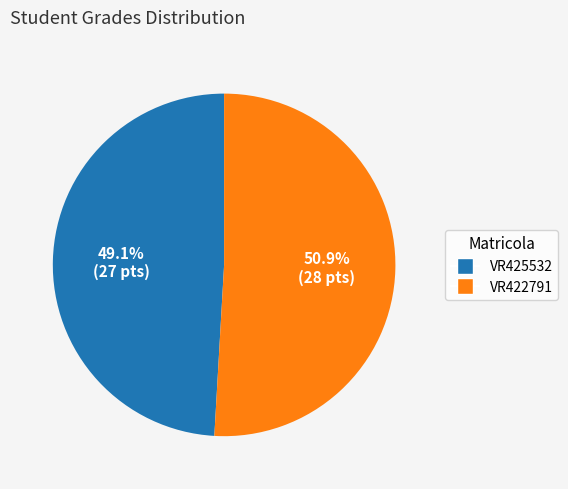

Which slice represents more than half of the pie?

VR422791